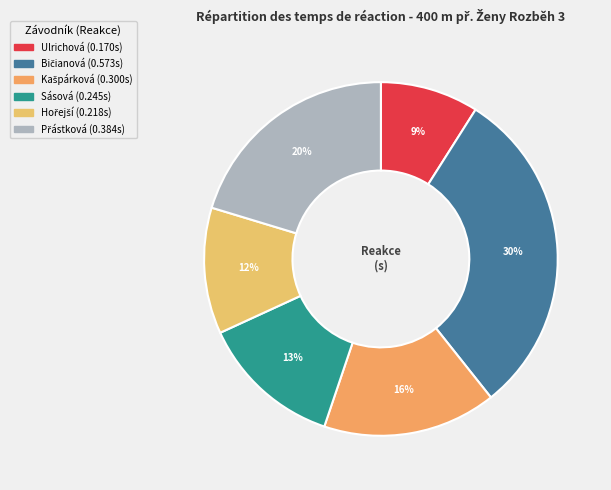

Is there a majority slice in this chart?

No